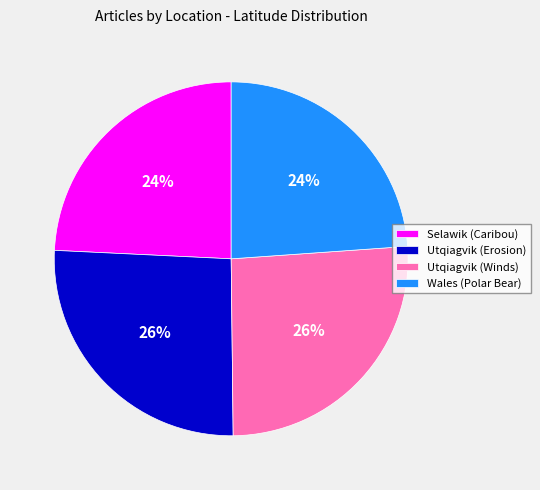

Is the sum of Utqiagvik (Erosion) and Utqiagvik (Winds) greater than half?

Yes